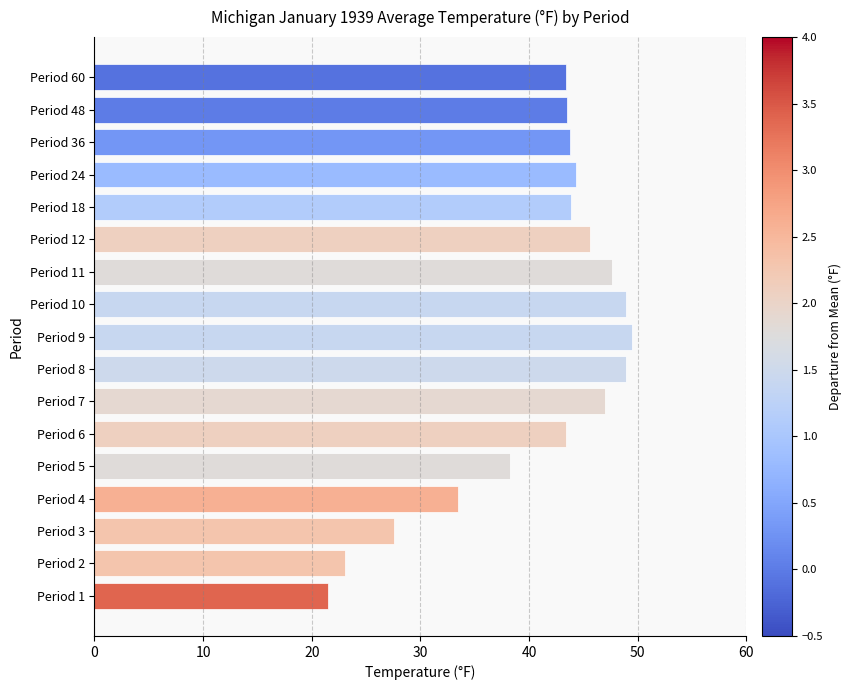

What is the minimum value shown in the chart?

21.5